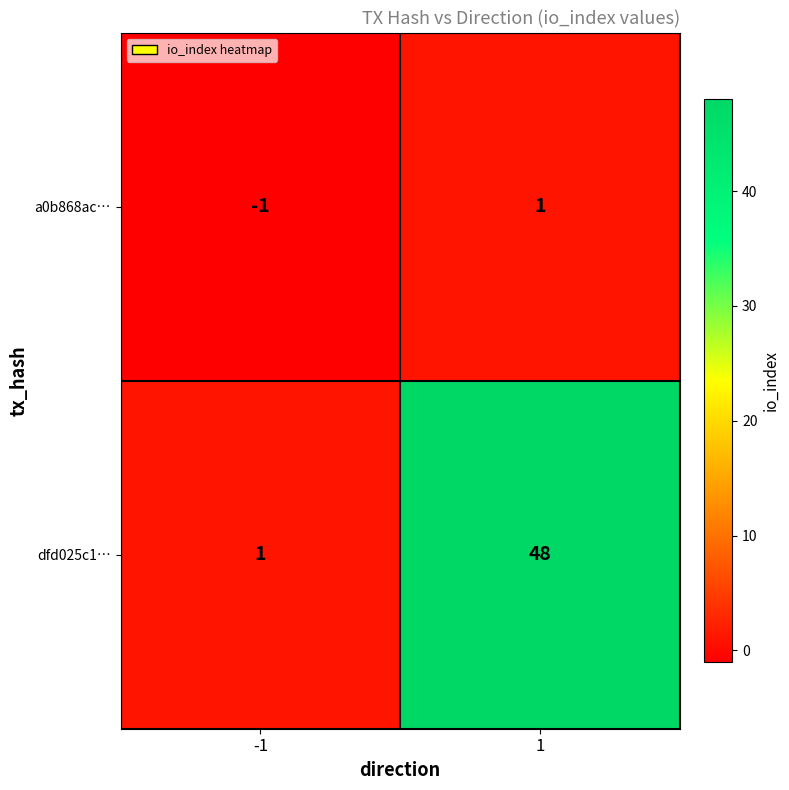

At how many categories does at least one series exceed 28?

1